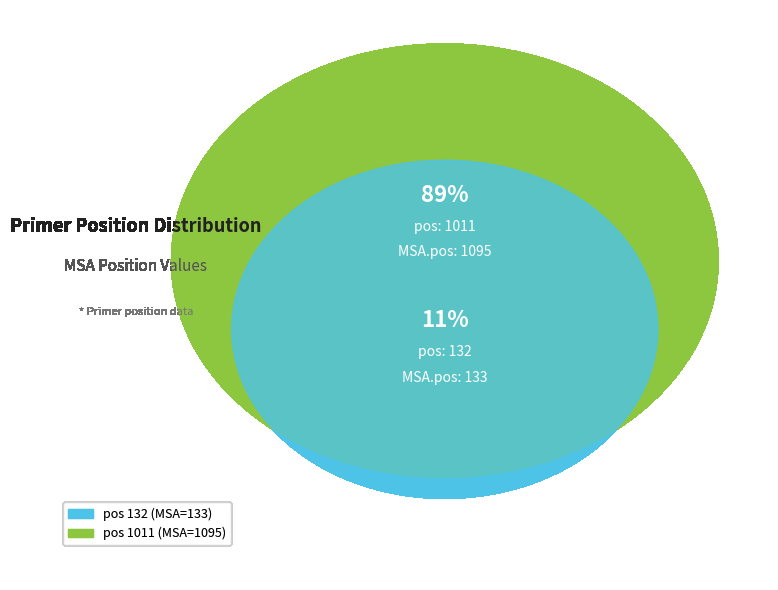

Rank the categories by value from highest to lowest.

1011, 132